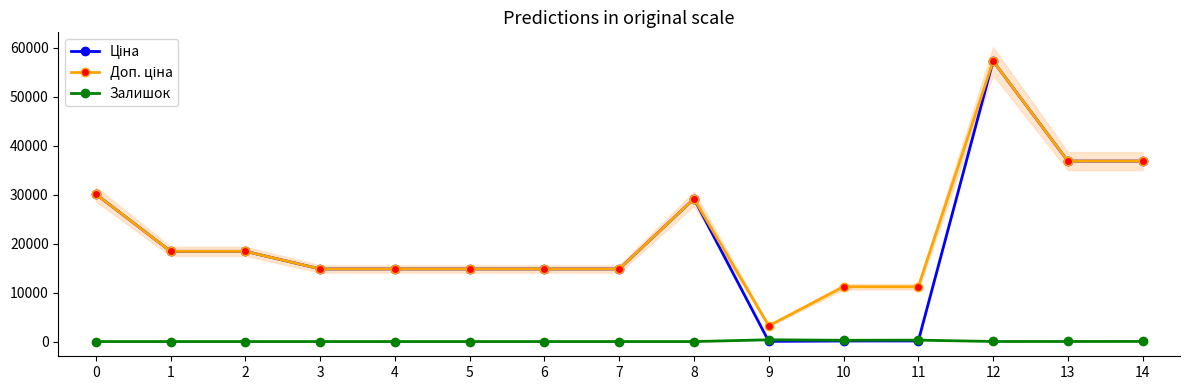

Reading right to left, list all the values displayed in this chart.

Ціна: 36841.8	36841.8	57258.0	111.8	111.8	32.0	29152.3	14817.6	14817.6	14817.6	14817.6	14817.6	18420.9	18420.9	30102.8
Доп. ціна: 36841.8	36841.8	57258.0	11182.0	11182.0	3205.0	29152.3	14817.6	14817.6	14817.6	14817.6	14817.6	18420.9	18420.9	30102.8
Залишок: 23.0	14.0	13.0	290.0	260.0	360.0	0.0	0.0	0.0	0.0	0.0	0.0	0.0	0.0	0.0